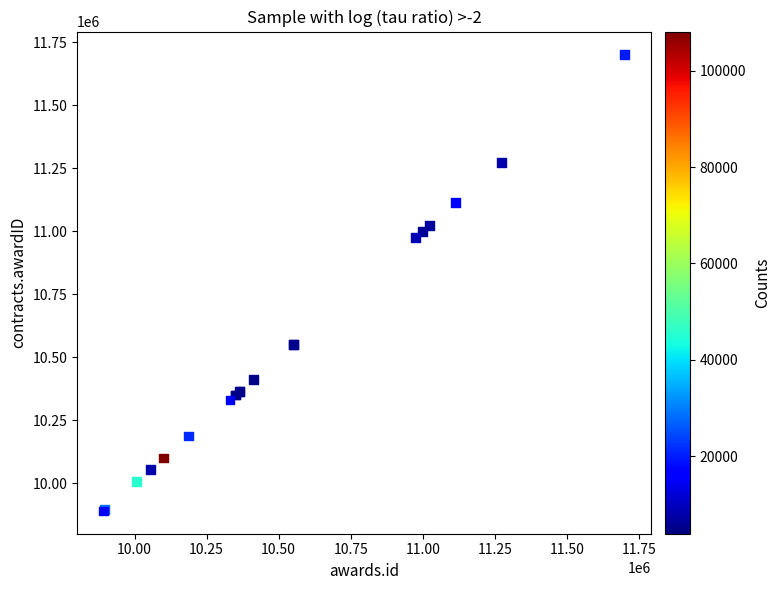

What Y value in the scatter plot is closest to 10796291?

10975410